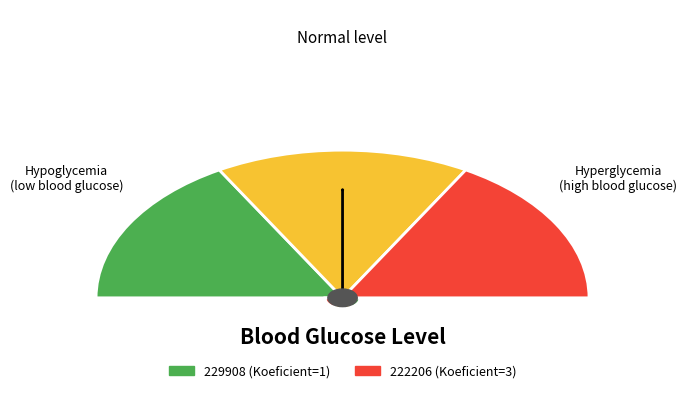

To the nearest percent, what portion does 222206 represent?

75%